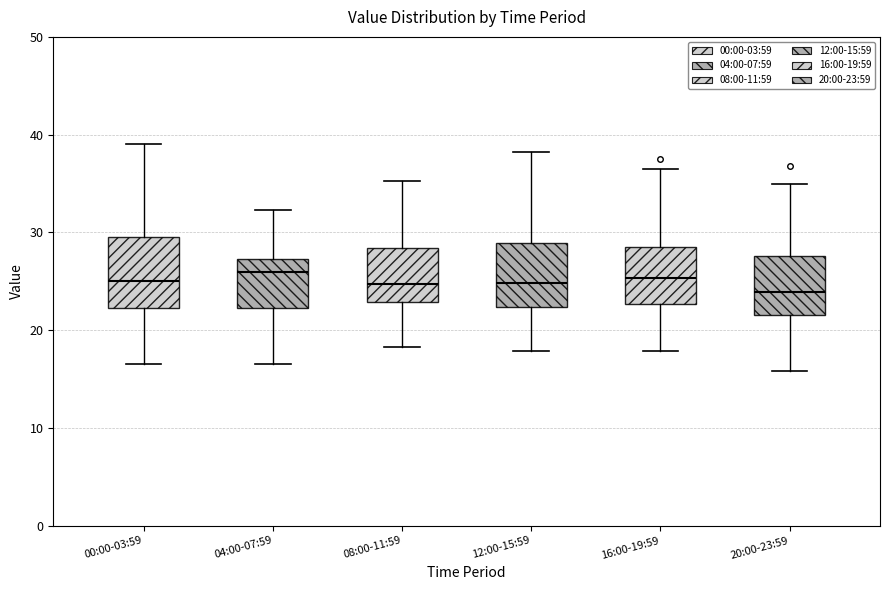

Where does the upper whisker of the box for 20:00-23:59 end on the y-axis? The values are not printed on the chart, so give them approximately, as read against the axis.

35